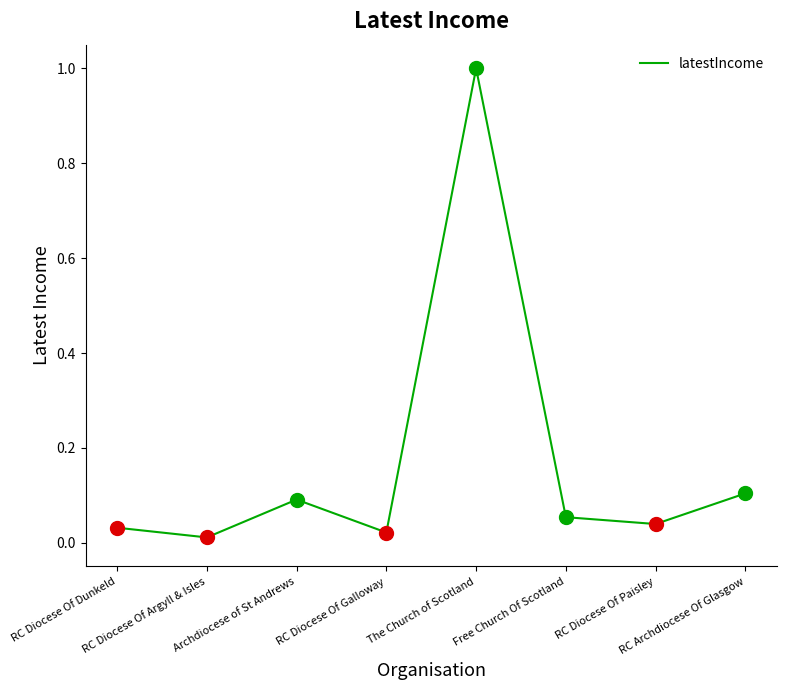

True or false: there are more than 2 points higher than both neighbors.

False